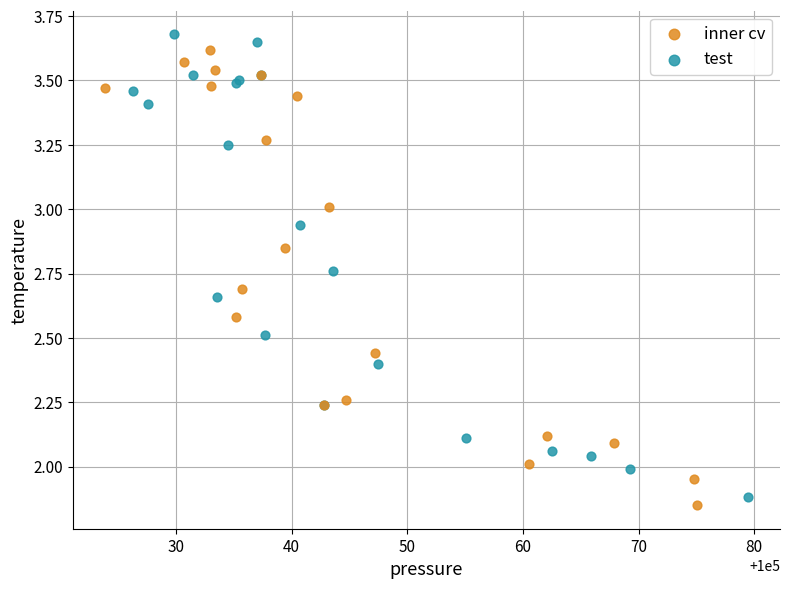

Which series has the largest Y range (max minus min)?

test